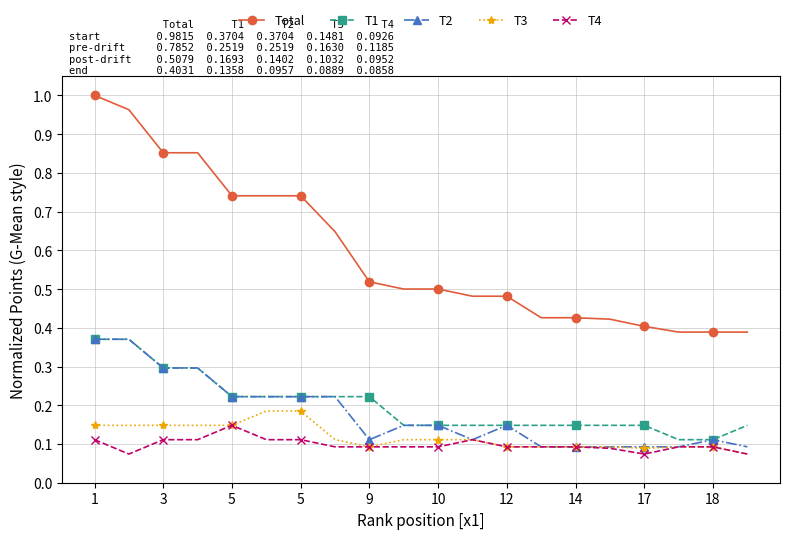

Which series has the largest total across all categories?

Total